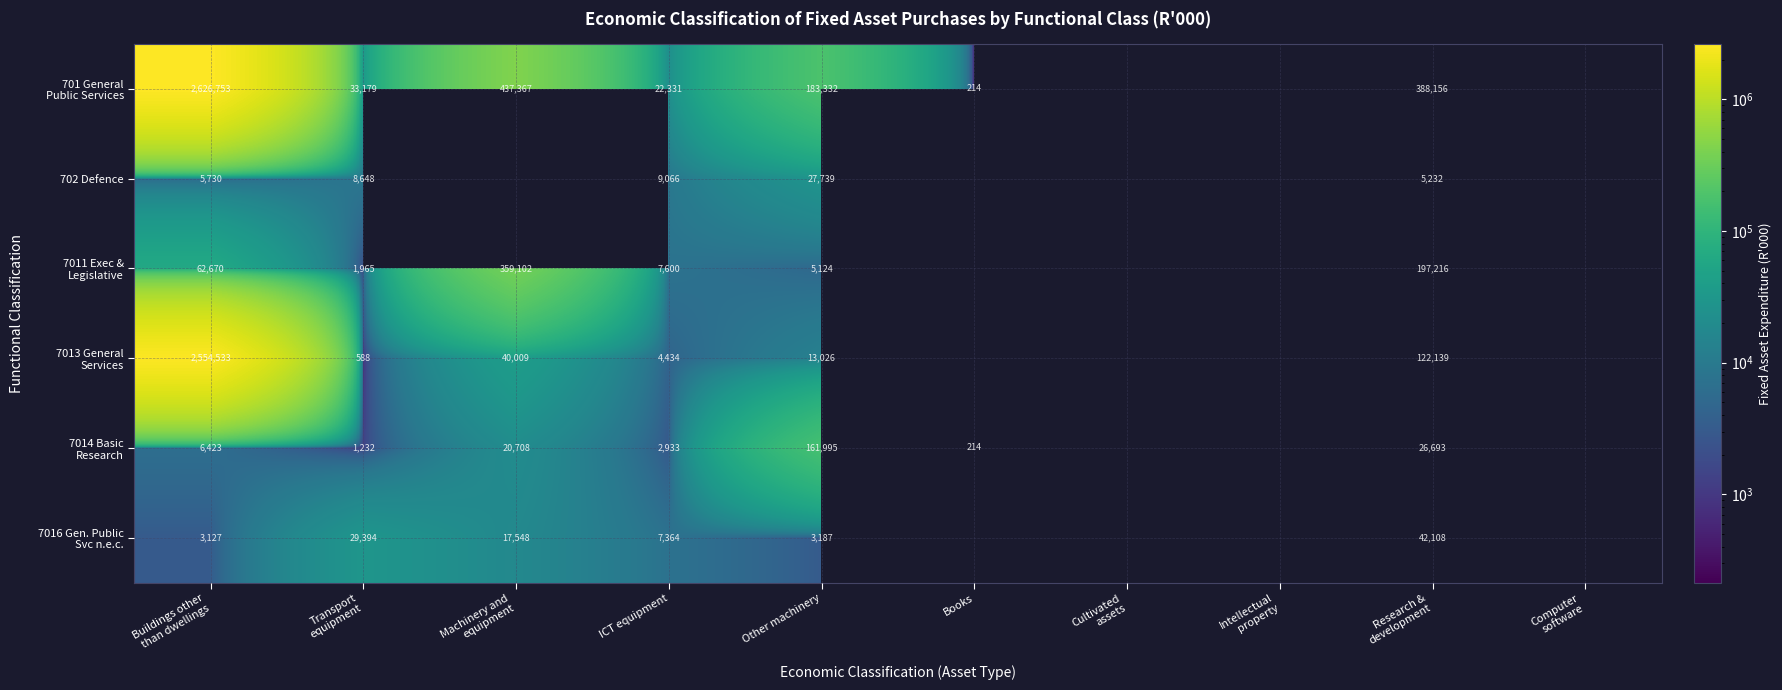

Is it true that 702 Defence equals 11215 at Other machinery?

False